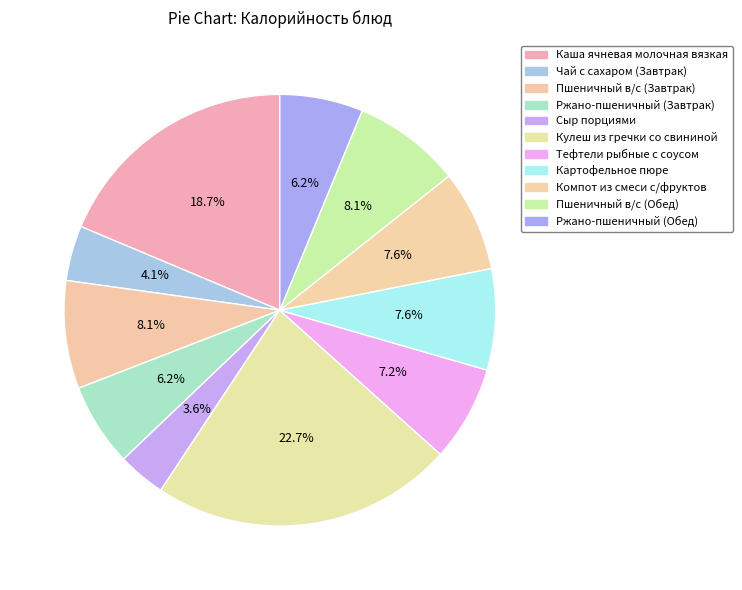

Count the number of slices in the pie.

11